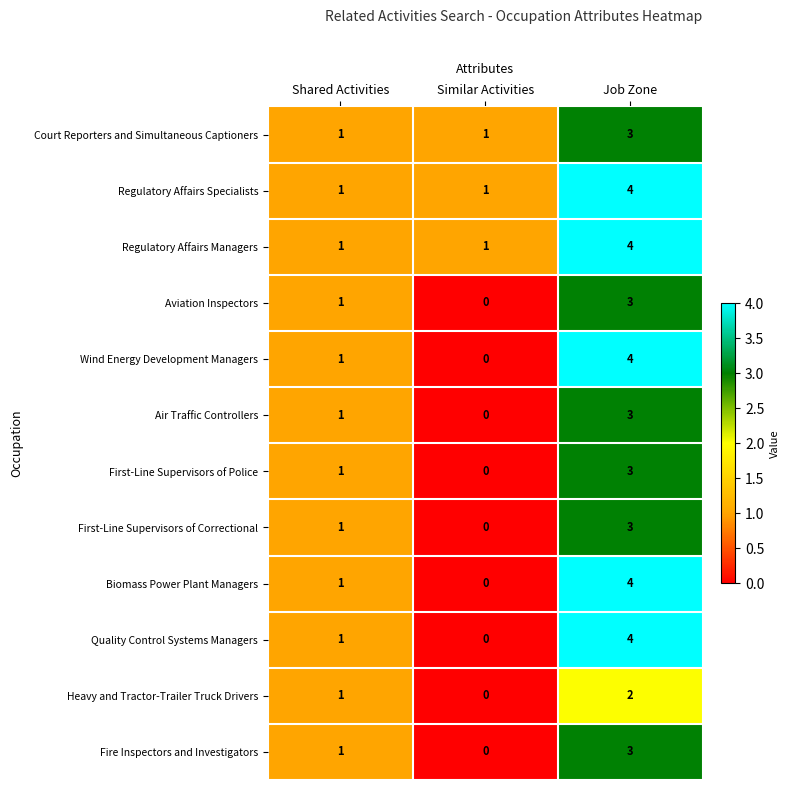

What is the maximum value for Regulatory Affairs Managers?

4